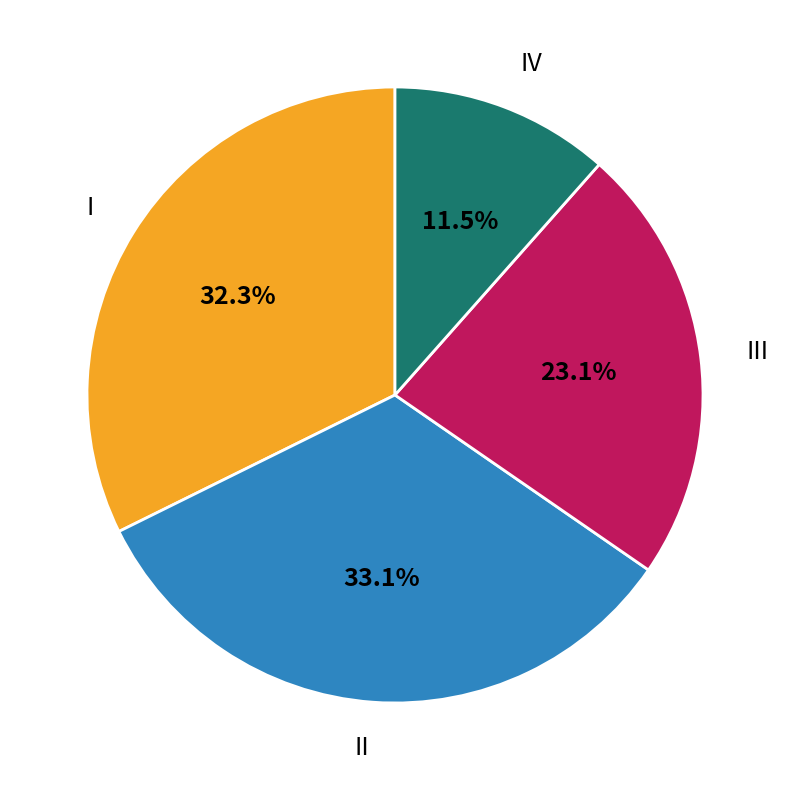

Is there any slice that represents more than half of the pie?

No